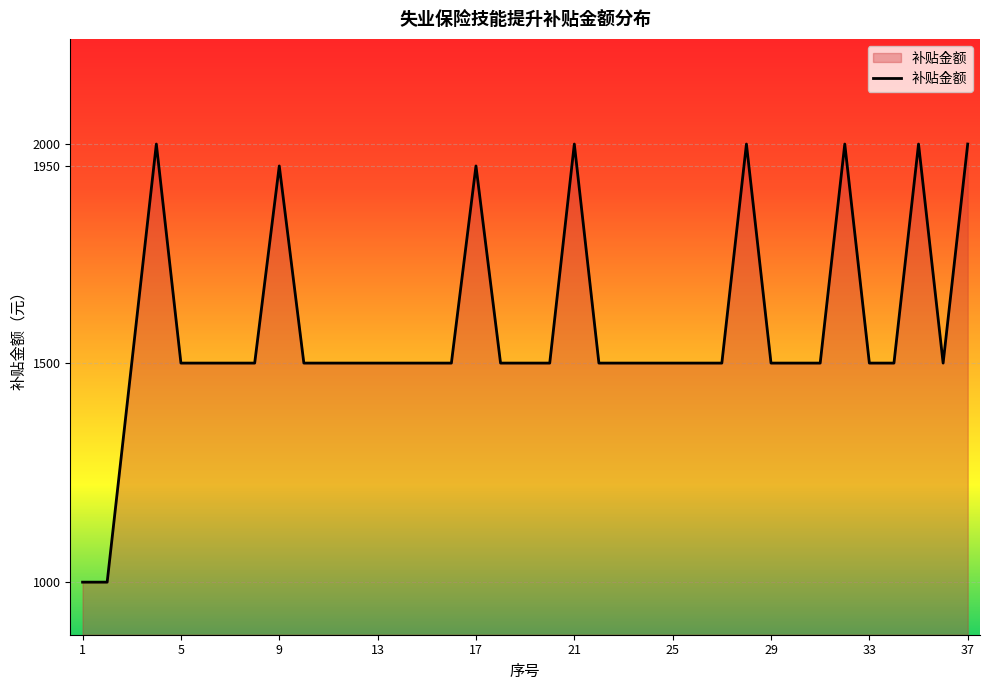

What is the difference between the maximum and minimum values?

1000